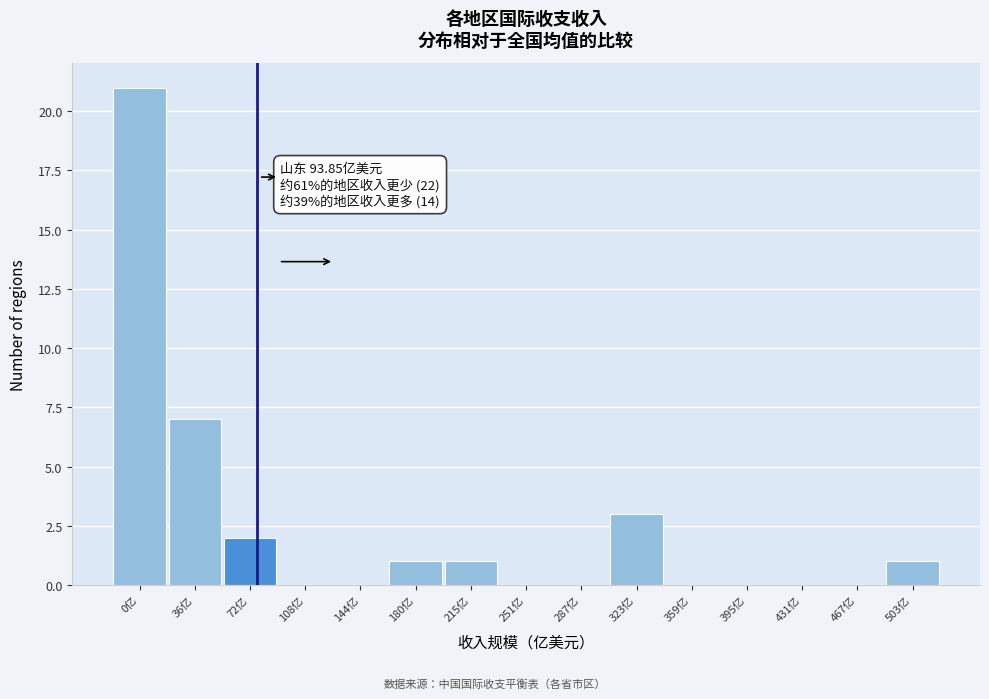

Reading left to right, list all the values displayed in this chart.

0亿=21	36亿=7	72亿=2	108亿=0	144亿=0	180亿=1	215亿=1	251亿=0	287亿=0	323亿=3	359亿=0	395亿=0	431亿=0	467亿=0	503亿=1